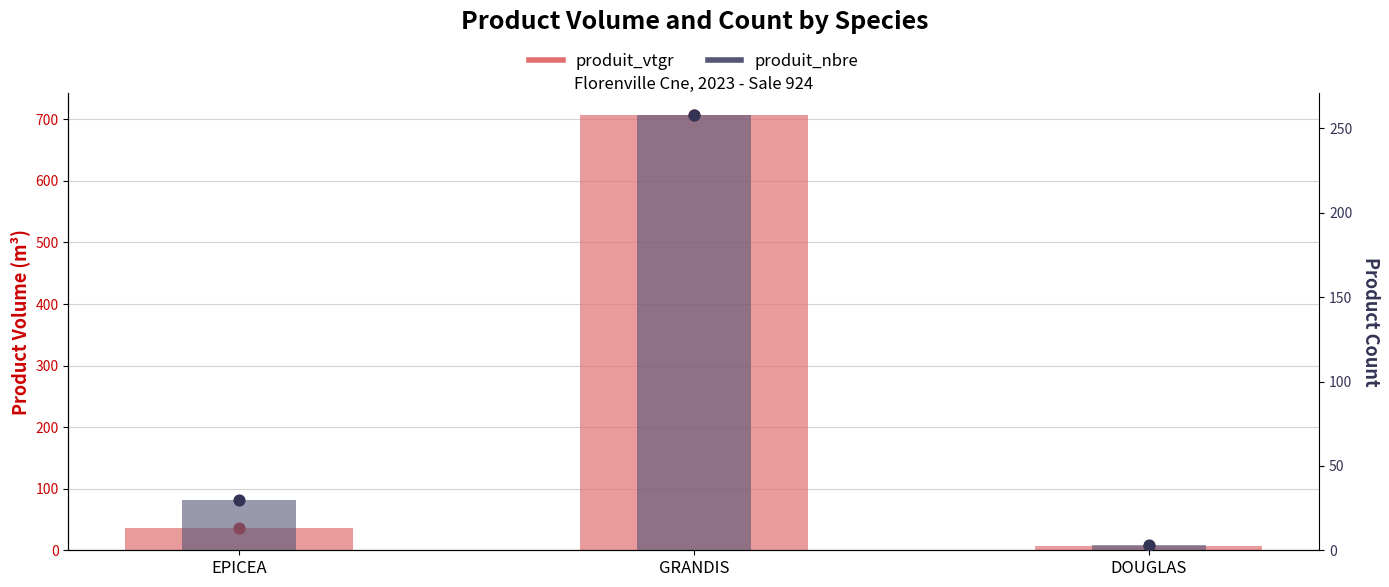

Which series reaches the maximum Y coordinate?

produit_vtgr